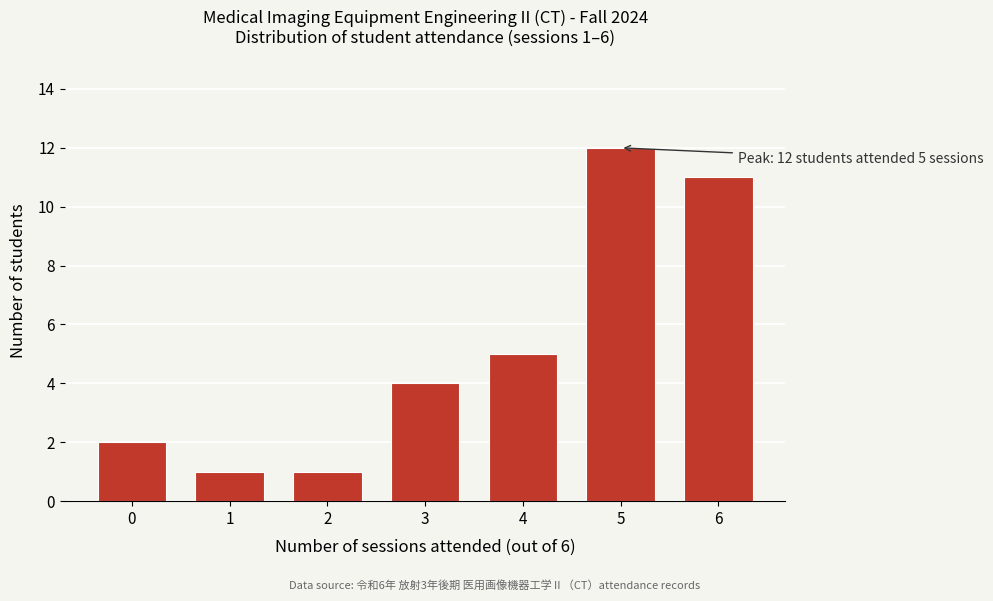

Reading left to right, transcribe all the data shown in this chart.

0=2	1=1	2=1	3=4	4=5	5=12	6=11